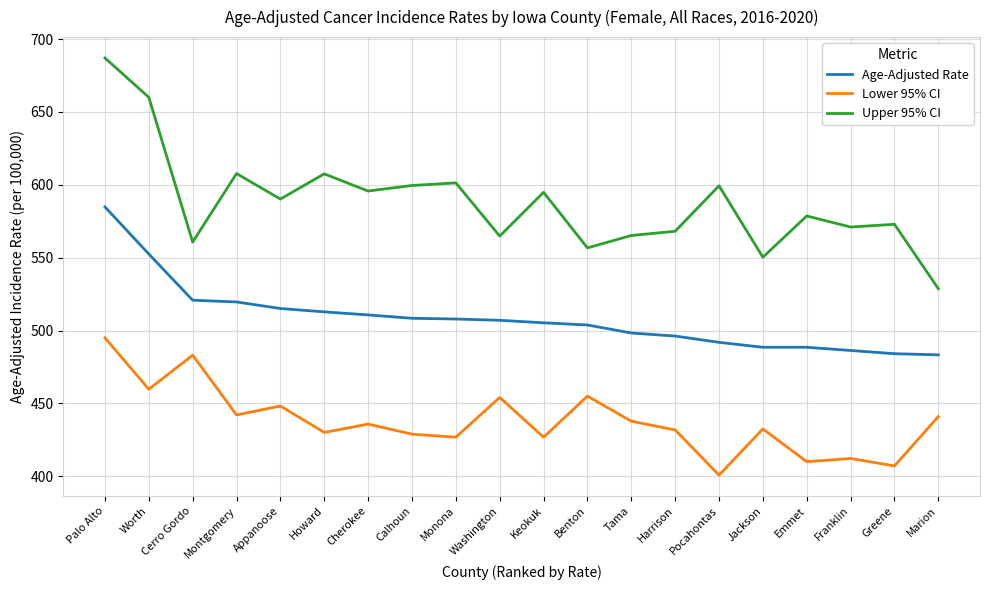

What is the difference between the second highest and minimum values in the Age-Adjusted Rate series?

69.2